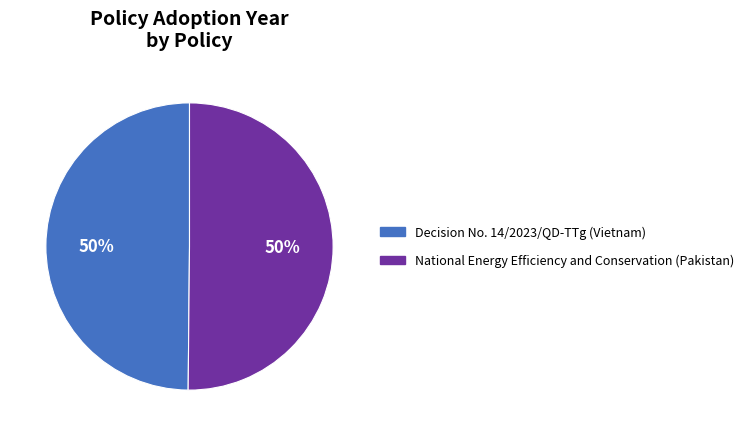

How many segments does this pie chart have?

2